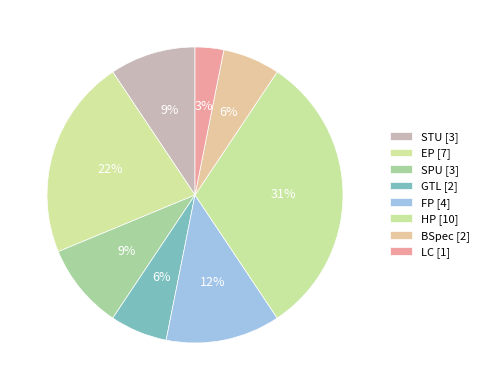

Combined, what portion of the pie is GTL and SPU?

15.6%